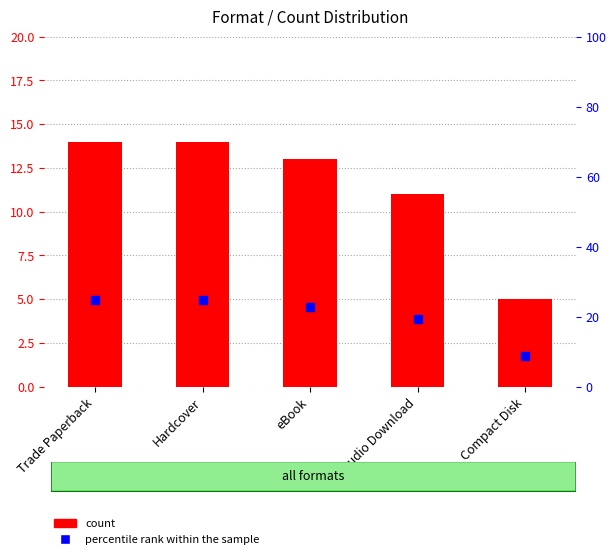

Which series has the widest spread of Y values?

percentile rank within the sample